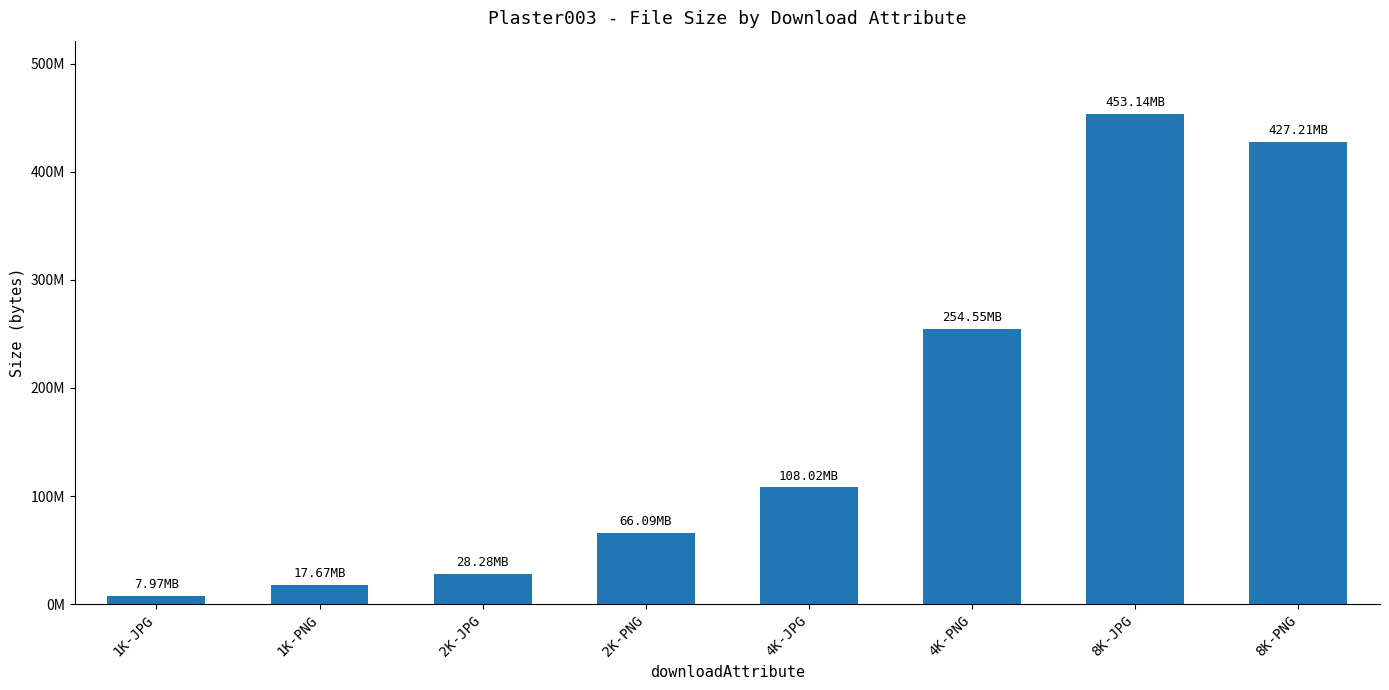

True or false: the data shows 66086486 at 2K-PNG.

True